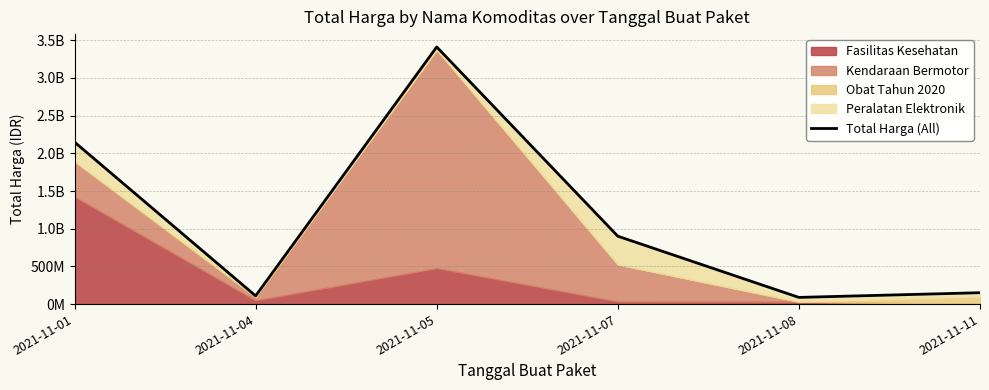

The chart shows a value of 64999851 at 2021-11-11. True or false?

False